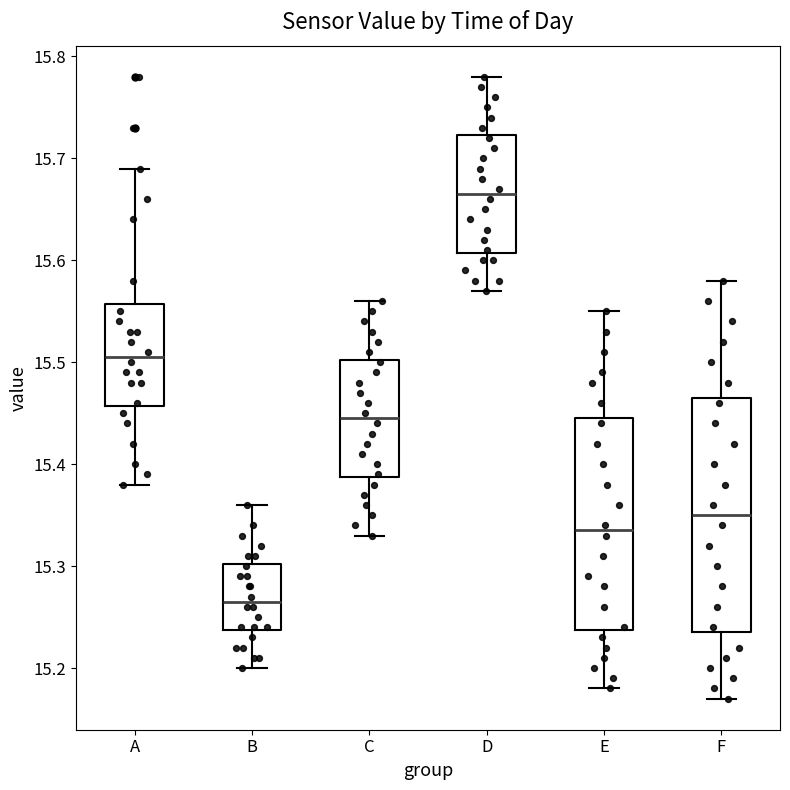

Reading left to right, read every box against the y-axis: the position of its median line, the range the box covers, and the ends of its whiskers. The values are not printed on the chart, so give them approximately, as read against the axis.

A: median 15.51, box 15.46 to 15.56, whiskers 15.38 to 15.69
B: median 15.27, box 15.24 to 15.30, whiskers 15.20 to 15.36
C: median 15.45, box 15.39 to 15.50, whiskers 15.33 to 15.56
D: median 15.67, box 15.61 to 15.72, whiskers 15.57 to 15.78
E: median 15.34, box 15.24 to 15.45, whiskers 15.18 to 15.55
F: median 15.35, box 15.24 to 15.47, whiskers 15.17 to 15.58